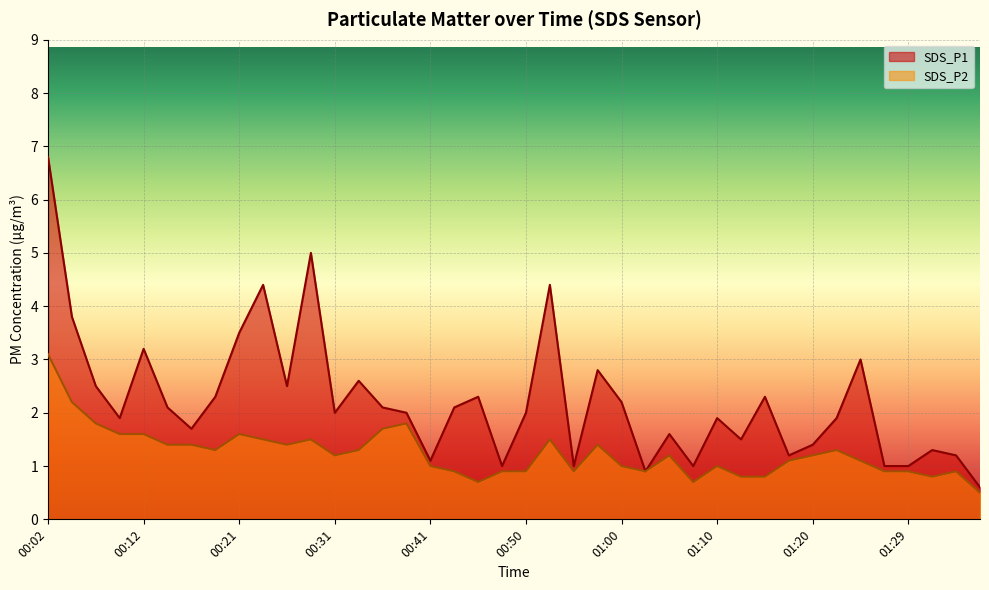

How many lines are shown in the chart?

2